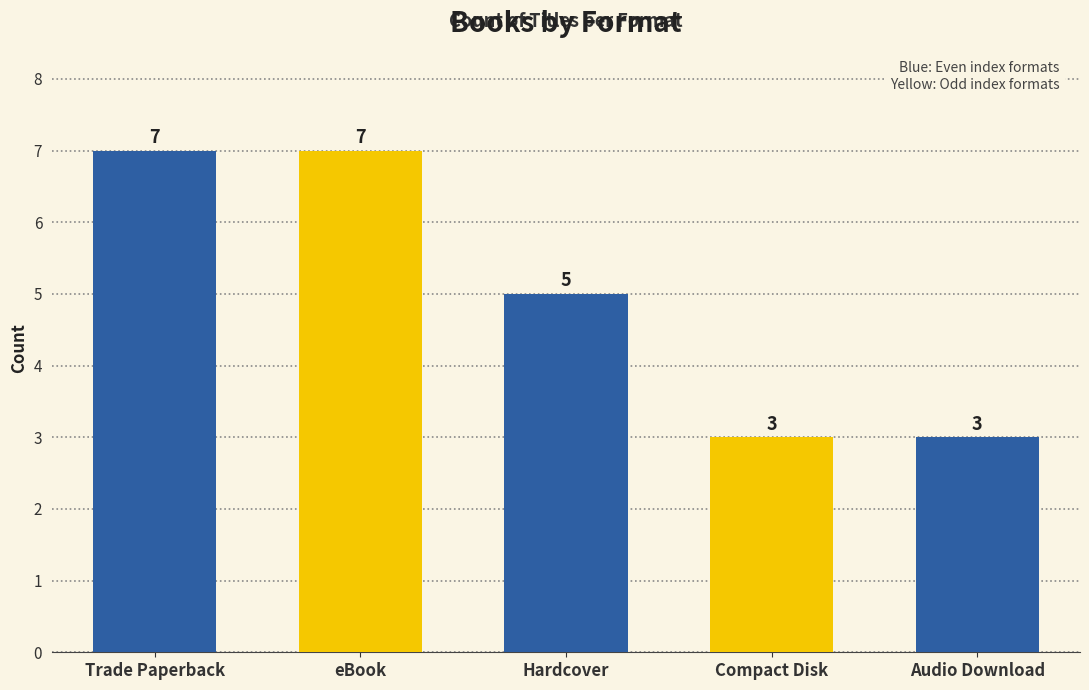

How many distinct data groups are displayed?

1